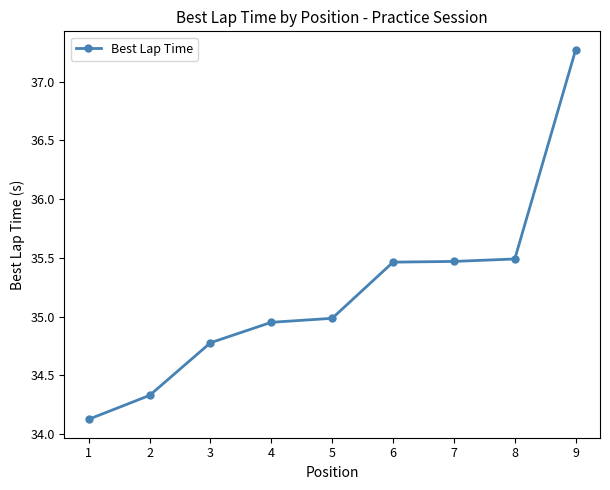

Which label corresponds to the smallest value in the chart?

1